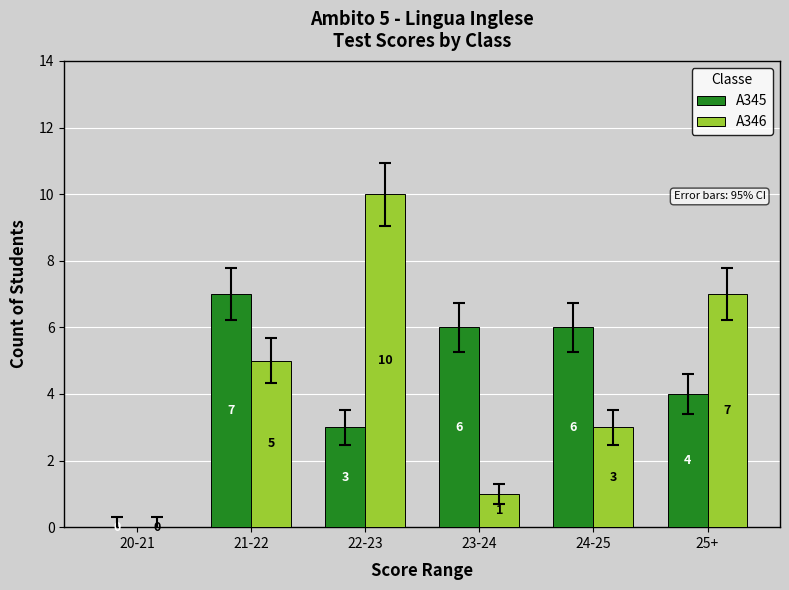

What is the maximum value for A346?

10